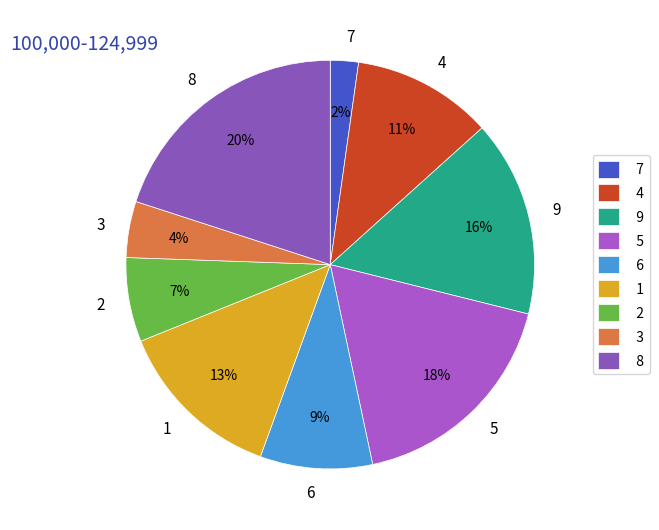

To the nearest percent, what is the combined percentage of 2 and 6?

16%